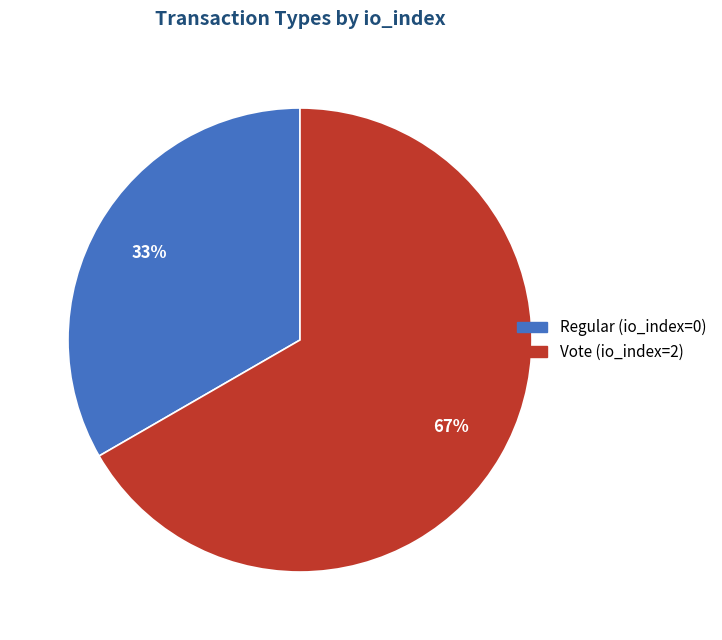

To the nearest percent, what percentage of the pie is Vote (io_index=2)?

67%